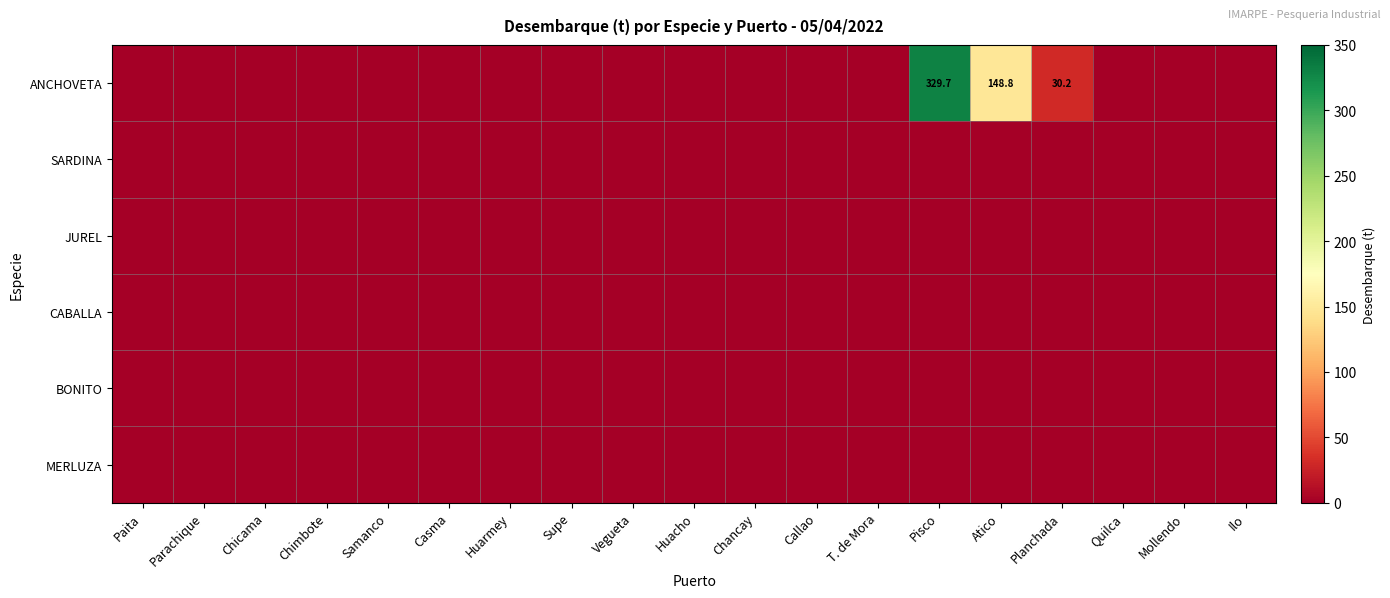

Which series has the largest range (max minus min)?

ANCHOVETA